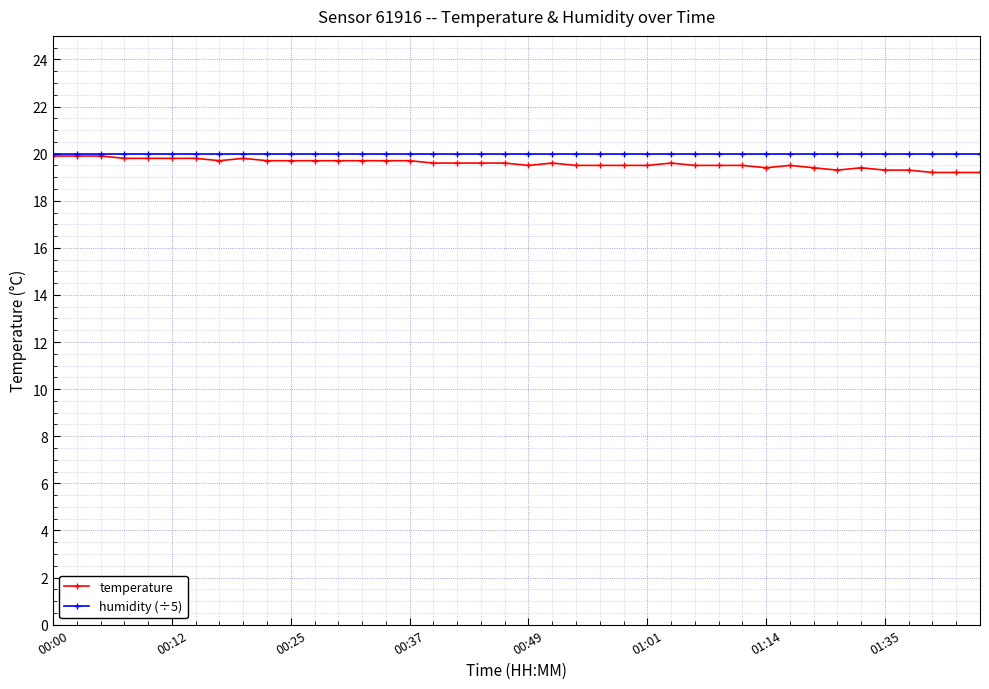

Is this an area chart (filled region under the line)?

No